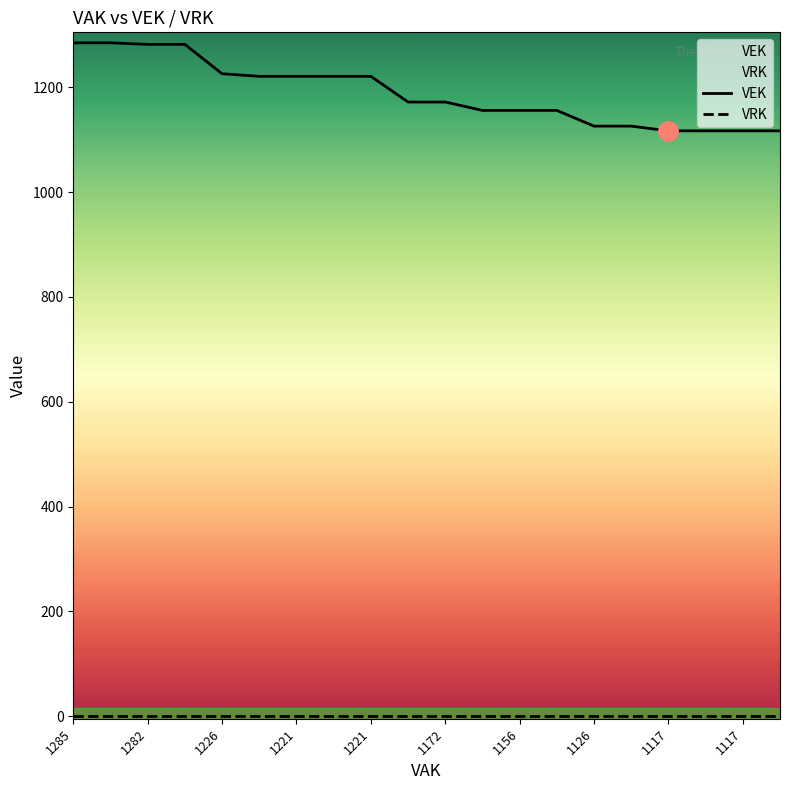

How many lines are shown in the chart?

2